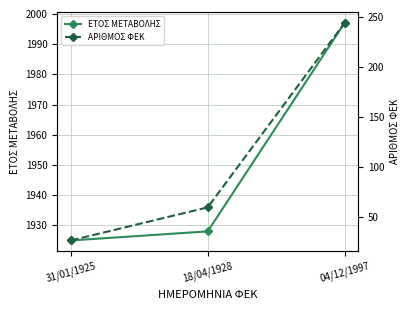

Is the value of ΑΡΙΘΜΟΣ ΦΕΚ at 04/12/1997 greater than the value of ΕΤΟΣ ΜΕΤΑΒΟΛΗΣ at 31/01/1925?

No